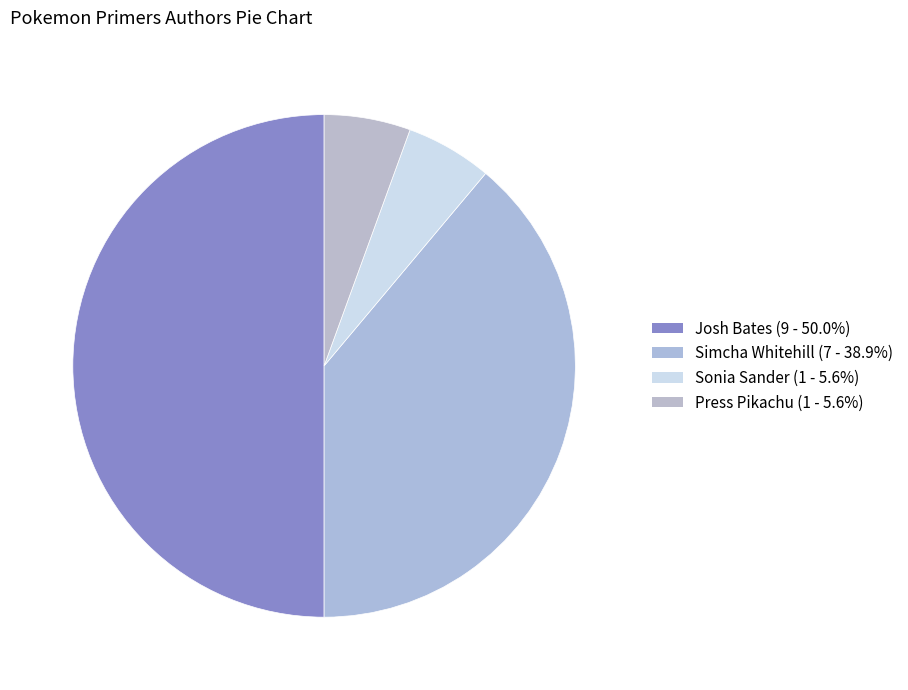

To the nearest percent, what portion does Josh Bates represent?

50%